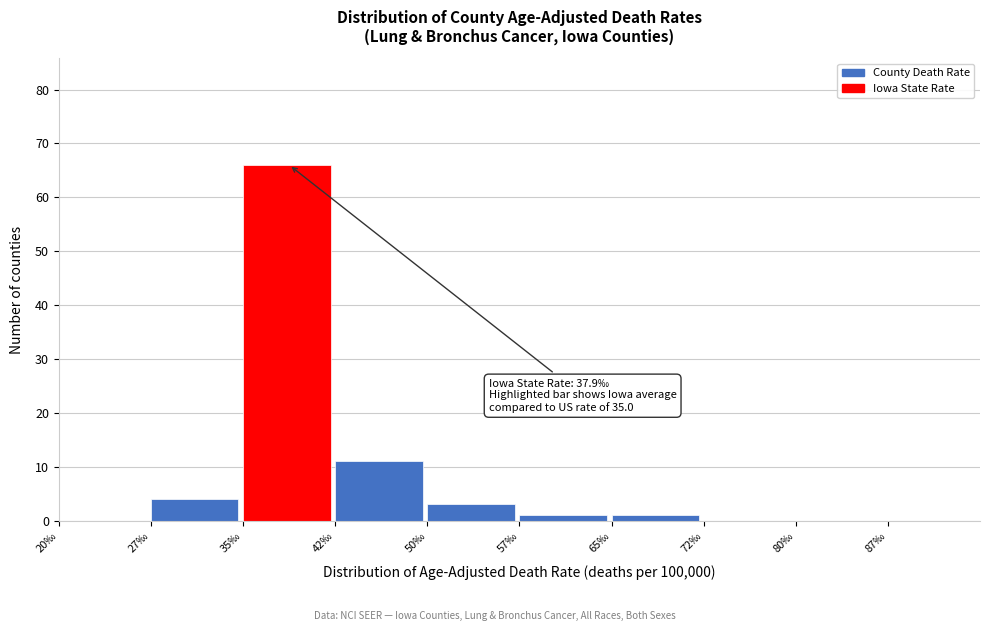

Which range on the x-axis has the tallest bar?

35.0 to 42.5